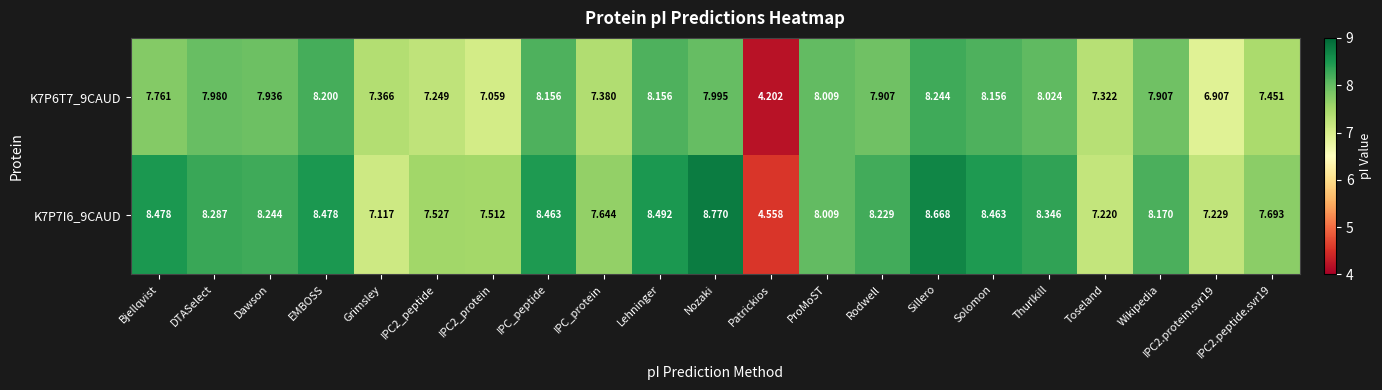

At which category is the sum across all series the highest?

Sillero